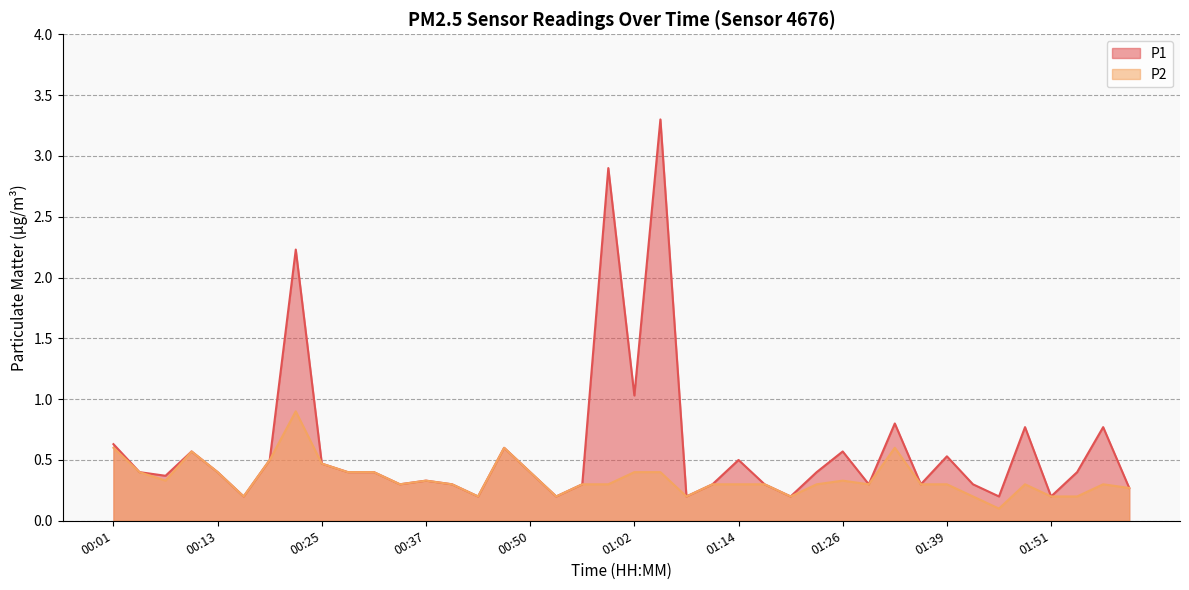

True or false: P2 and P1 cross at least once.

False